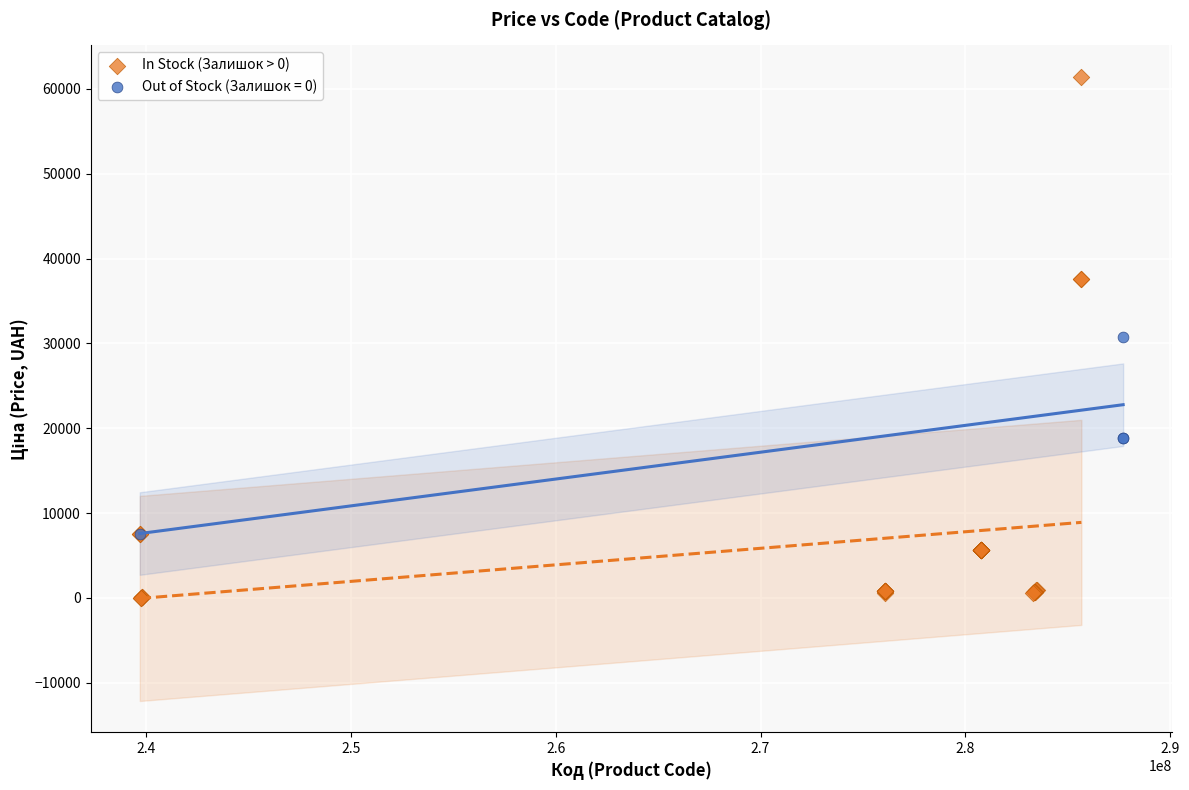

Which series contains the lowest Y value?

In Stock (Залишок > 0)